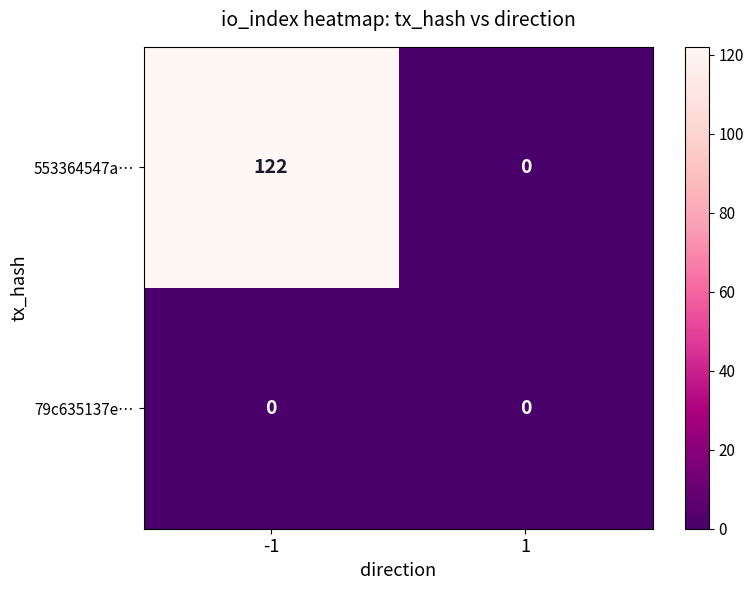

True or false: 553364547a… has a value of 72 at 1.

False